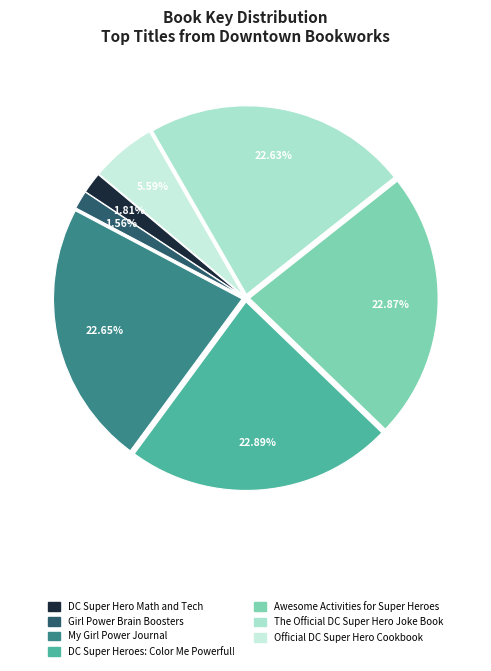

Count the number of slices in the pie.

7